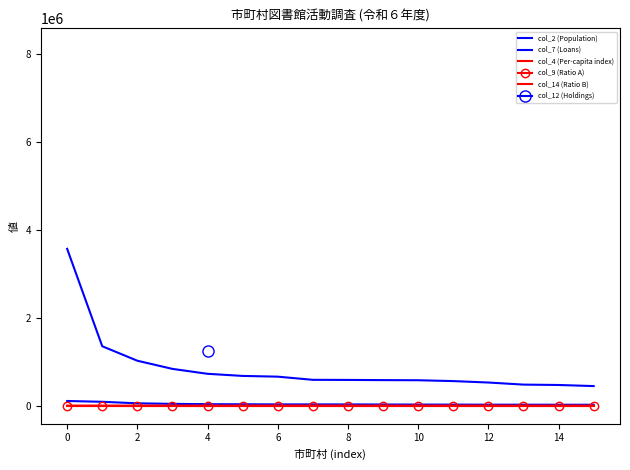

What is the minimum value for col_7 (Loans)?

445621.0